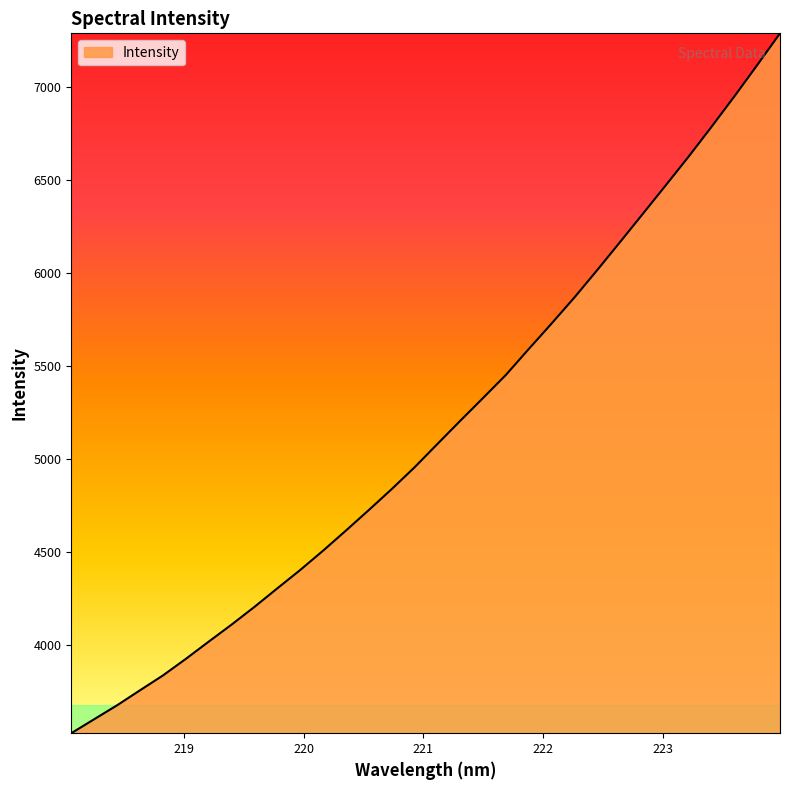

What is the greatest value displayed?

7291.4